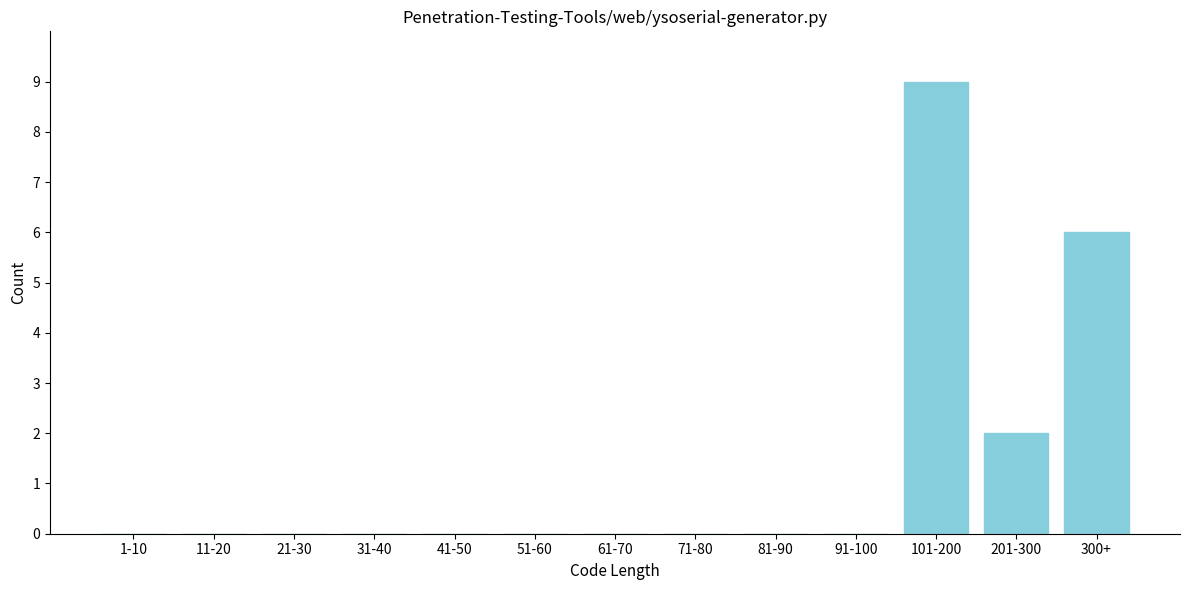

Reading left to right, list all the values displayed in this chart.

1-10=0	11-20=0	21-30=0	31-40=0	41-50=0	51-60=0	61-70=0	71-80=0	81-90=0	91-100=0	101-200=9	201-300=2	300+=6